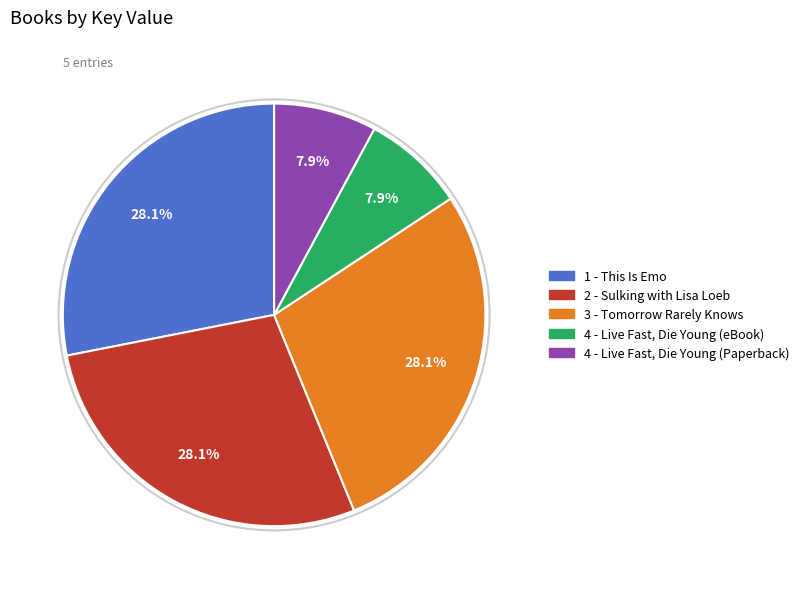

How many segments does this pie chart have?

5